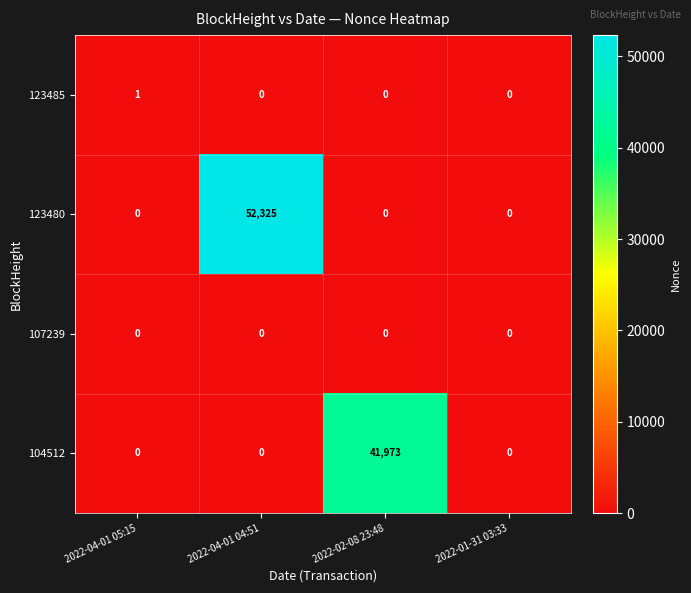

Count the number of categories in the chart.

4